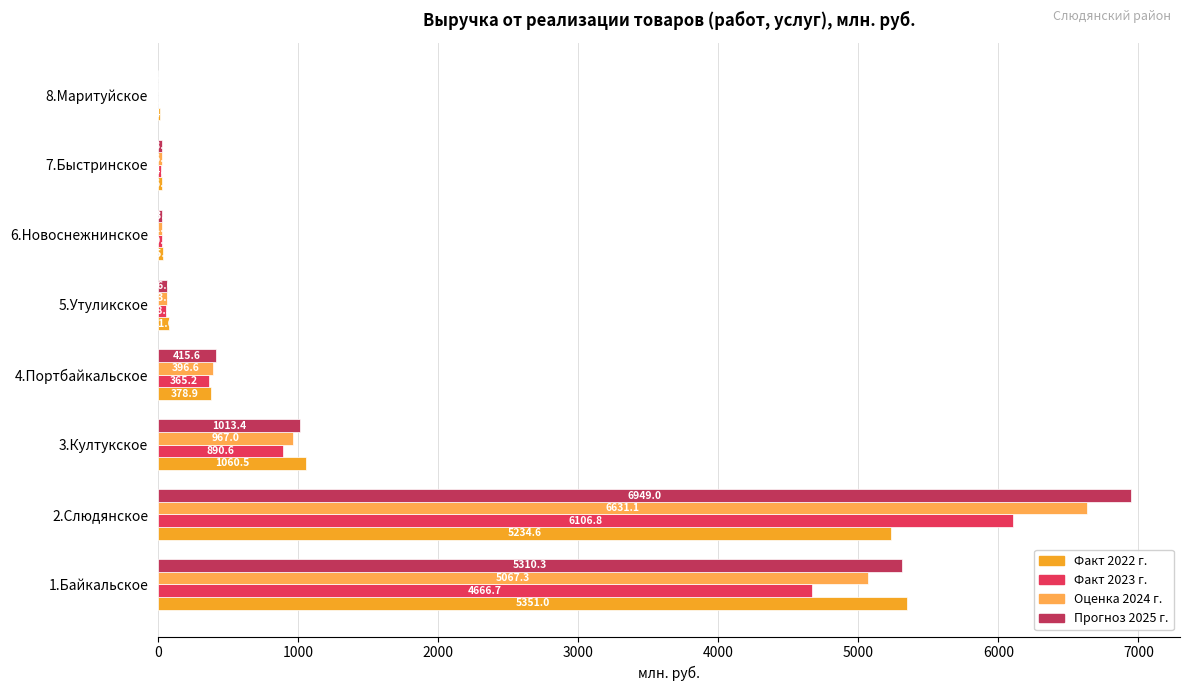

Between 5.Утуликское and 6.Новоснежнинское, which series saw the biggest shift?

Факт 2022 г.